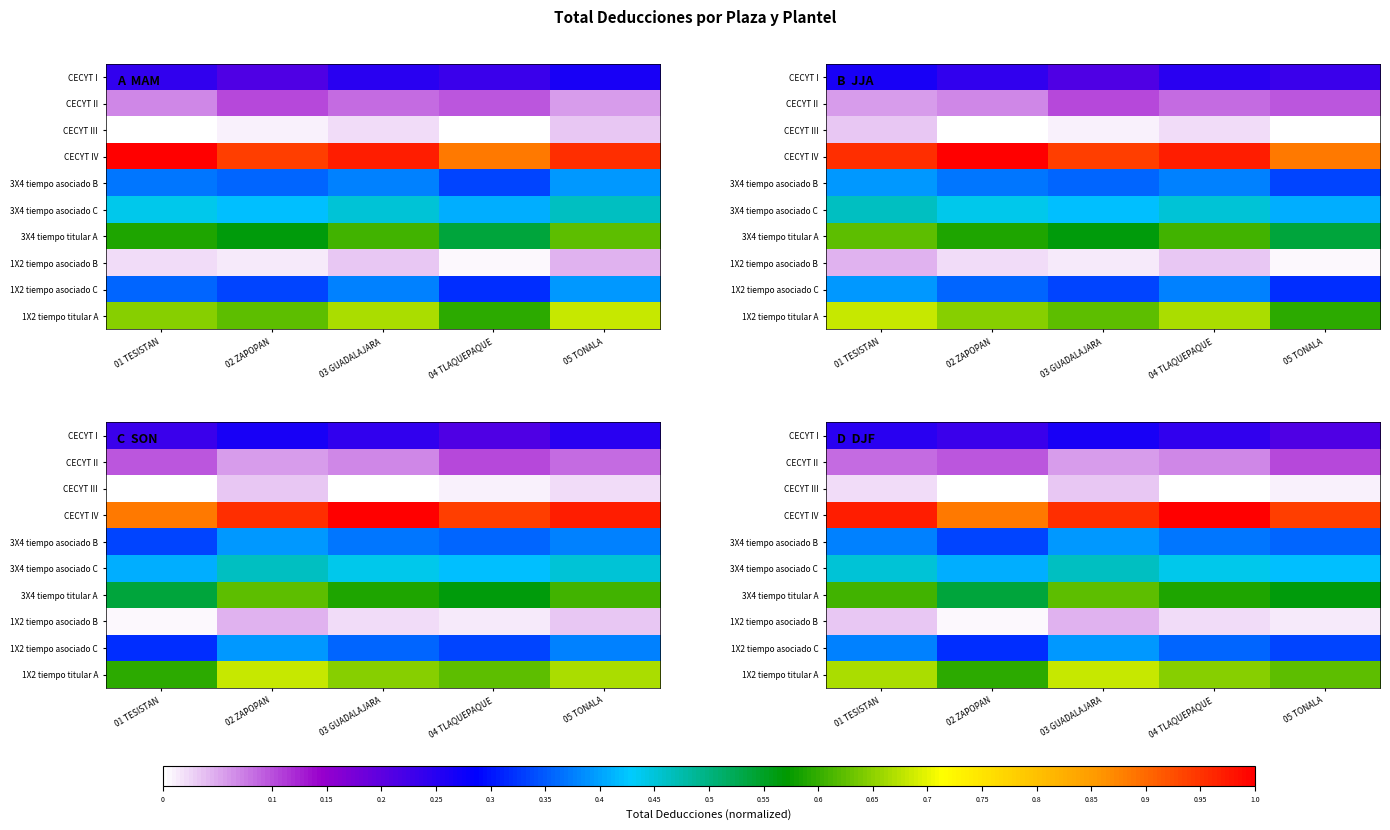

At which category is the sum across all series the highest?

03 GUADALAJARA